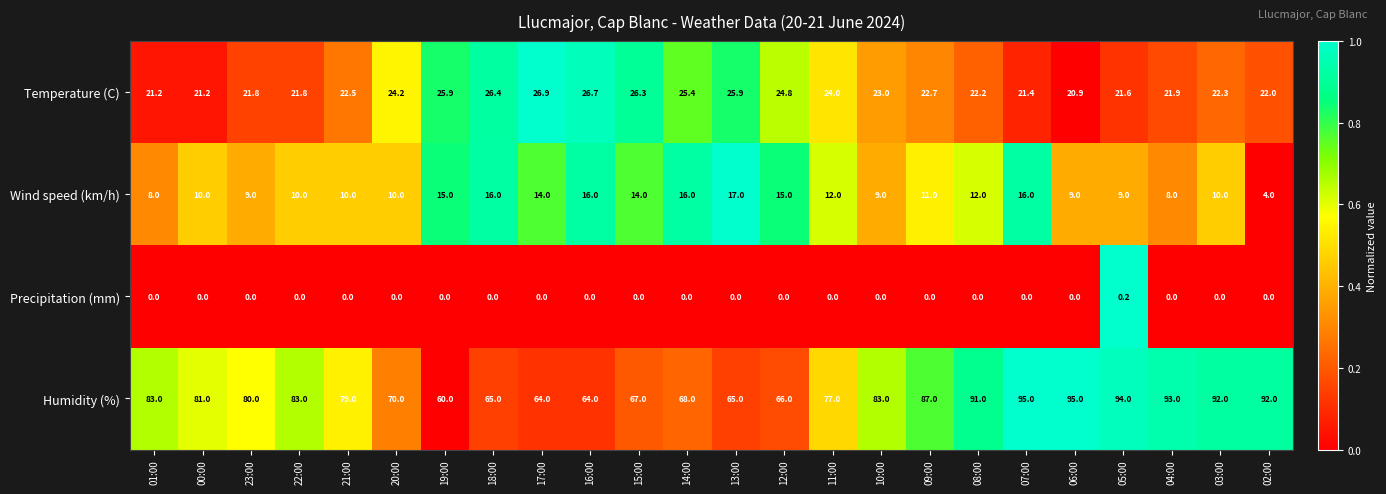

At which category is the sum across all series the highest?

07:00